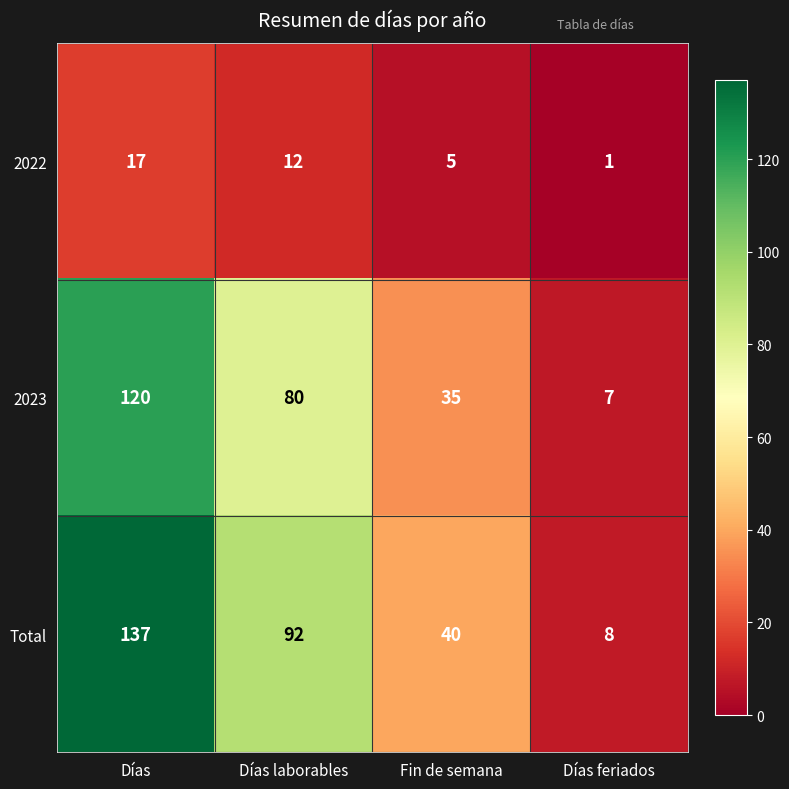

What is the difference between the second highest and minimum values in the Total series?

84